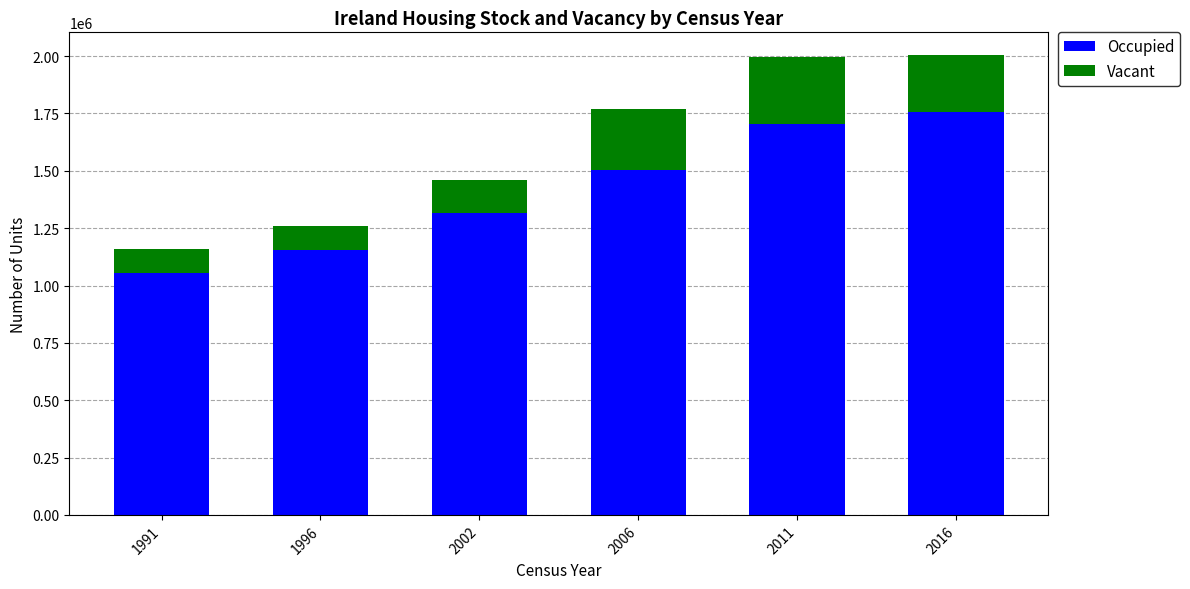

What is the difference between the Occupied values at 2011 and 2002?

388759